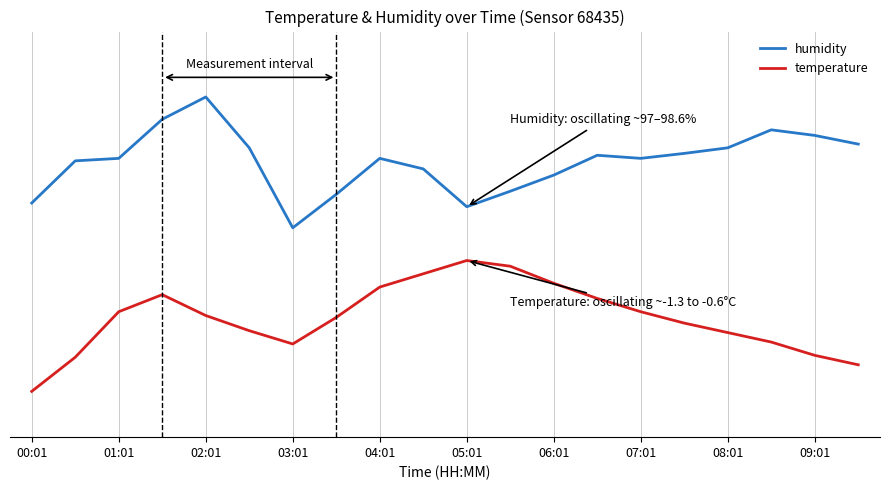

At which label does humidity reach its minimum?

03:01